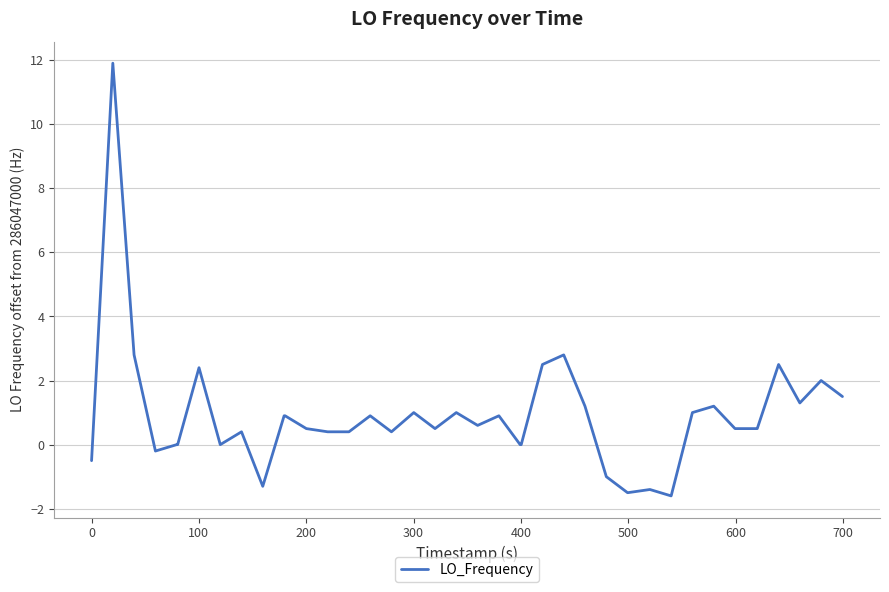

What is the difference between the maximum and minimum values?

13.5